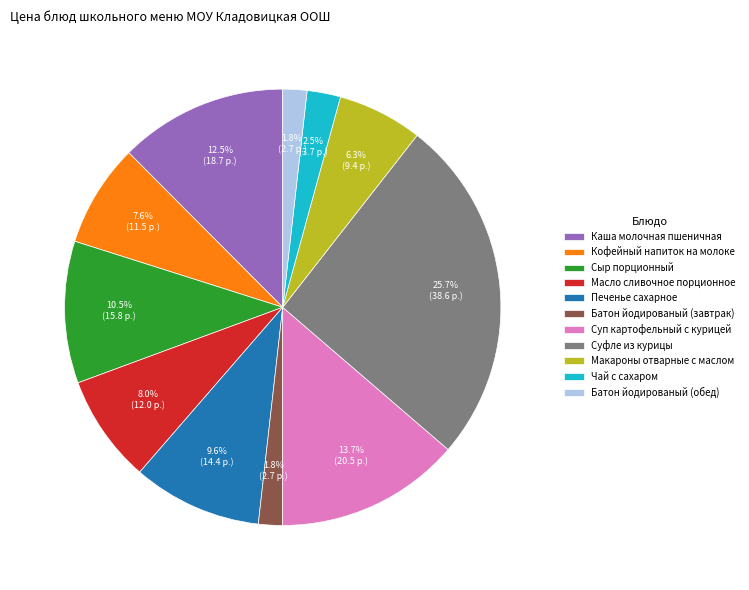

Between Макароны отварные с маслом and Масло сливочное порционное, which is larger?

Масло сливочное порционное